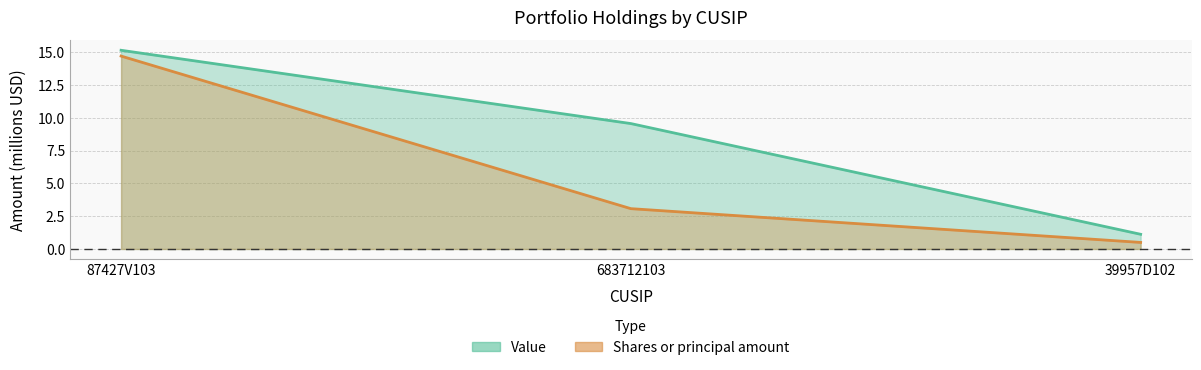

What is the difference between the Value values at 87427V103 and 39957D102?

14.0